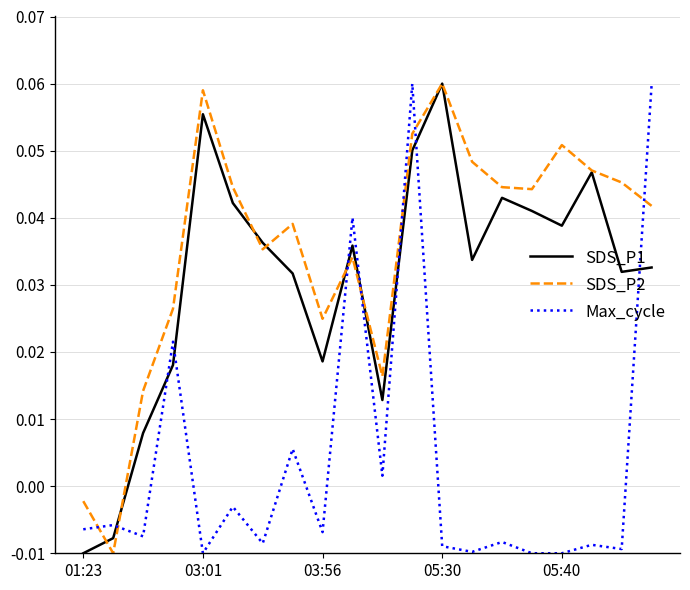

How many lines are shown in the chart?

3